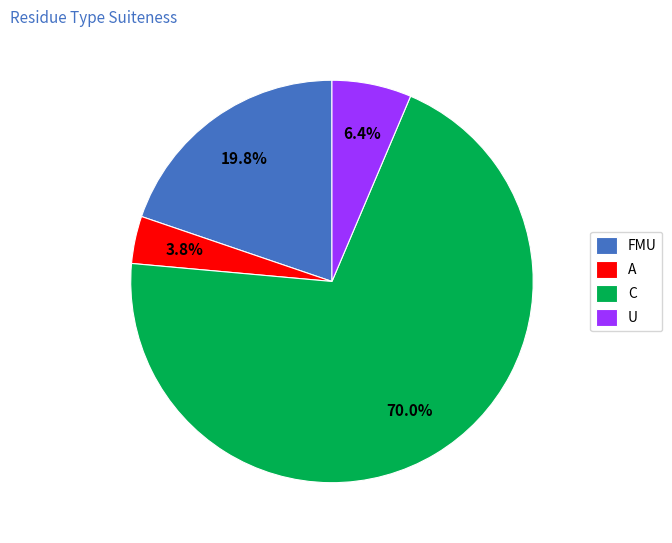

Rank the categories by value from highest to lowest.

C, FMU, U, A